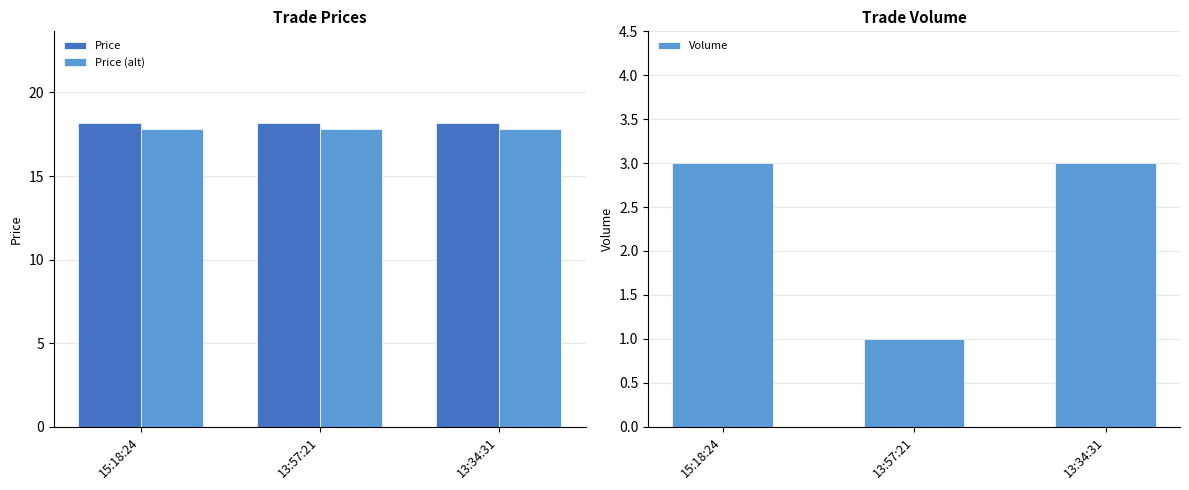

What is the greatest value displayed?

18.2